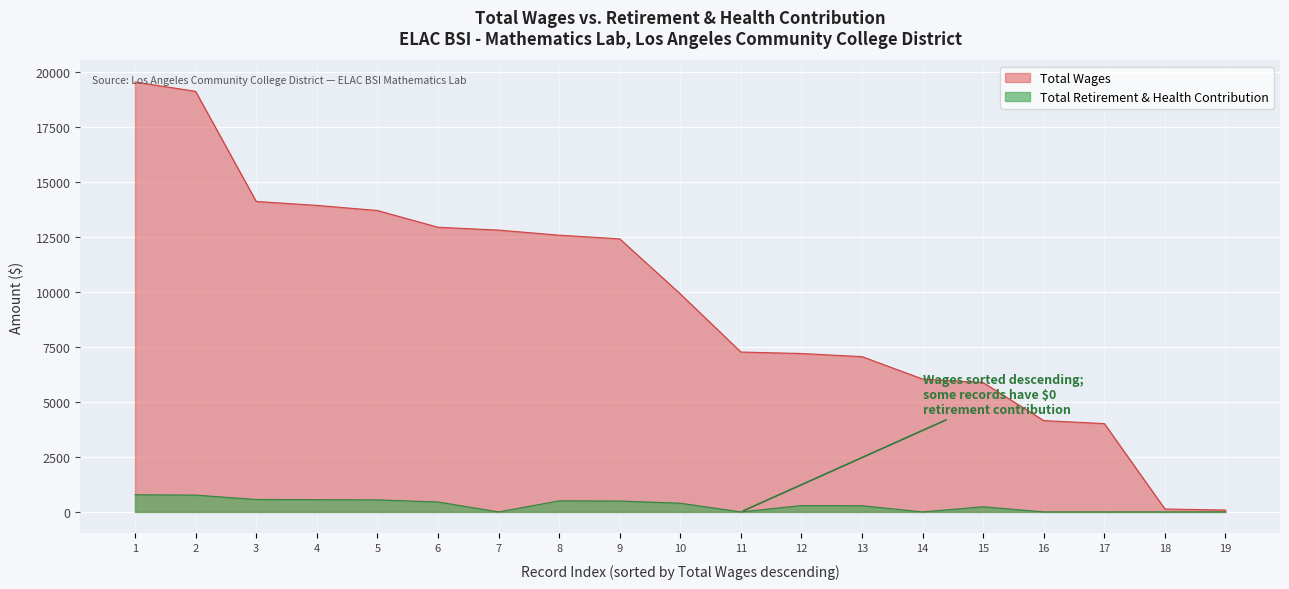

How many data points does each series have?

19